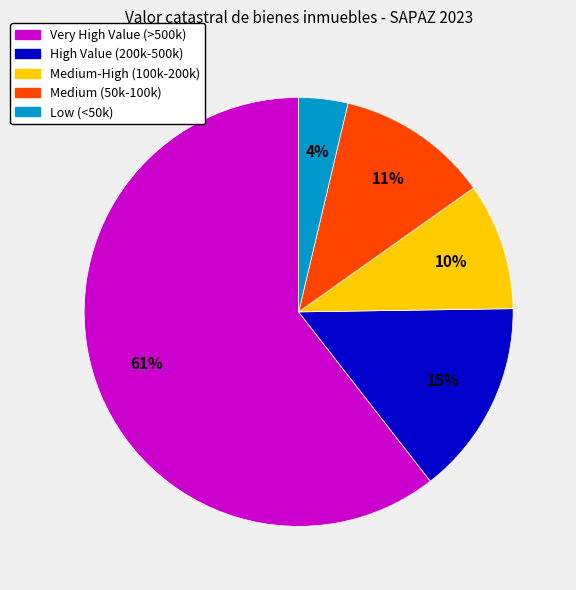

To the nearest percent, what is the average slice percentage?

20%